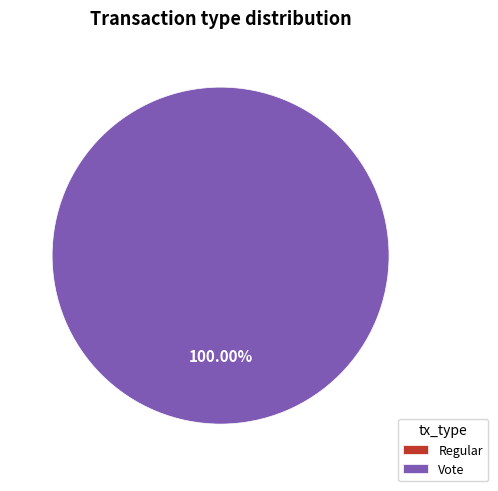

What is the majority slice?

Vote